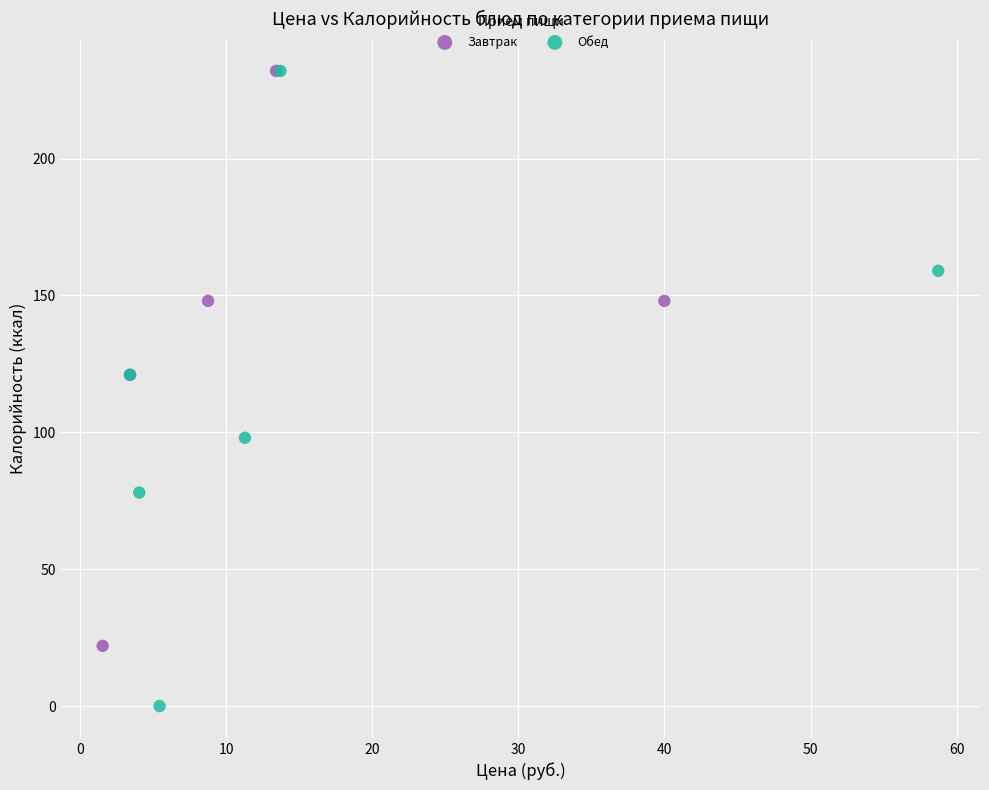

What are all the series names shown in the legend?

Завтрак, Обед